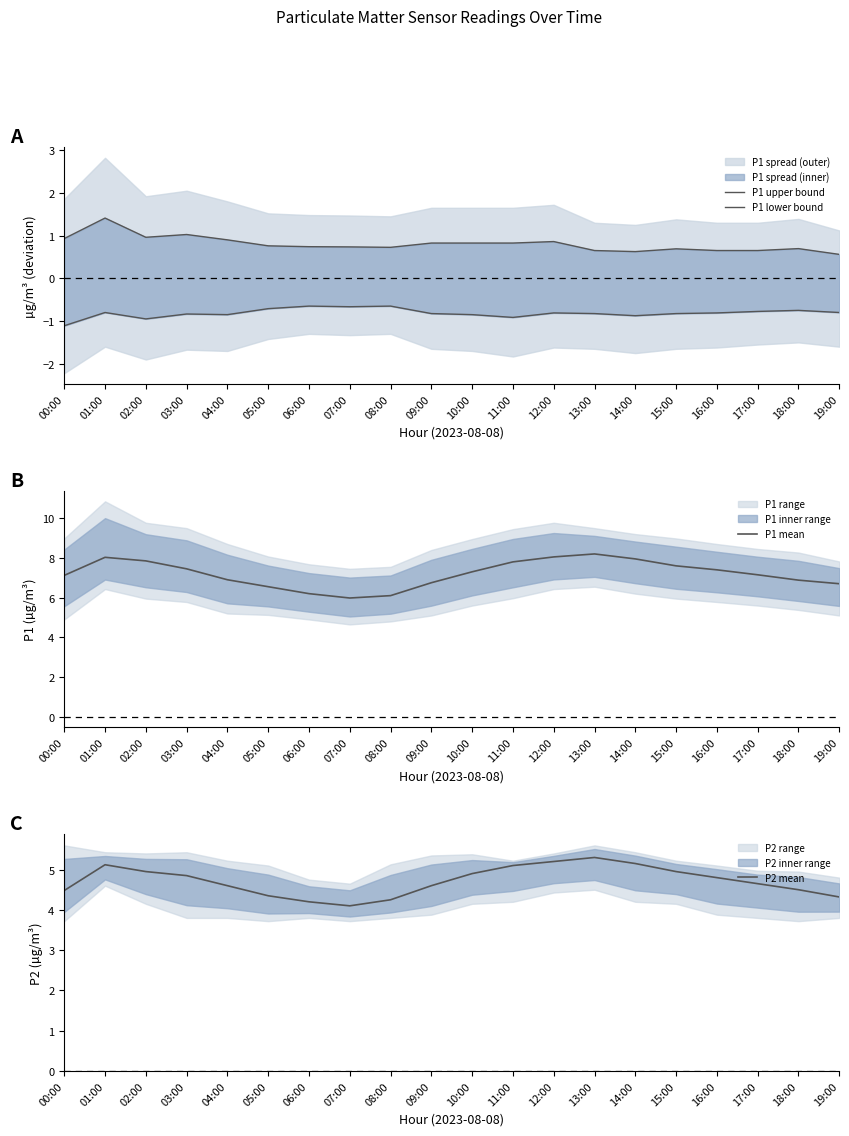

Which series has the largest range (max minus min)?

P1 mean